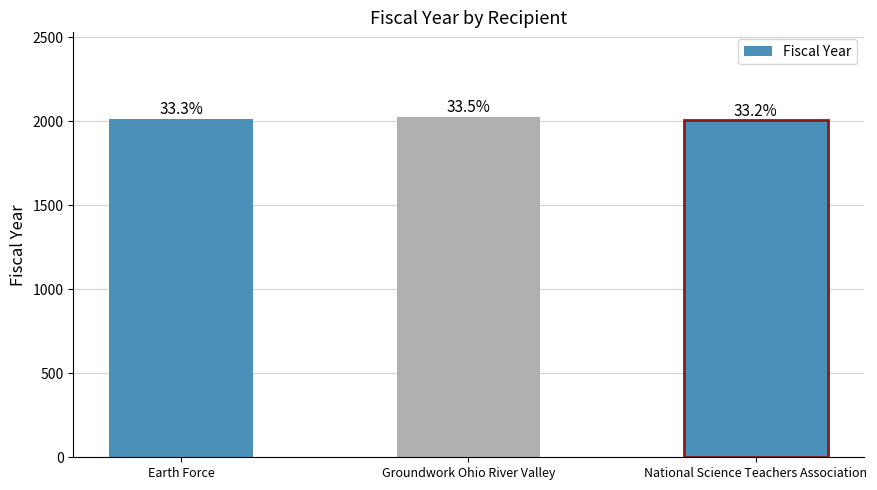

Which category has the highest value across all series?

Groundwork Ohio River Valley